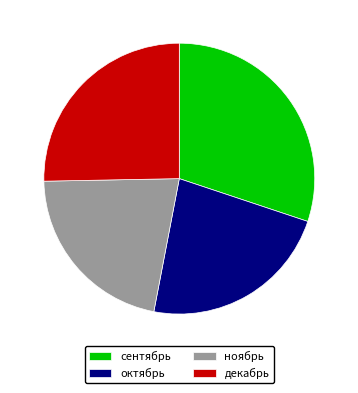

Is it true that ноябрь is 35% of the pie?

False